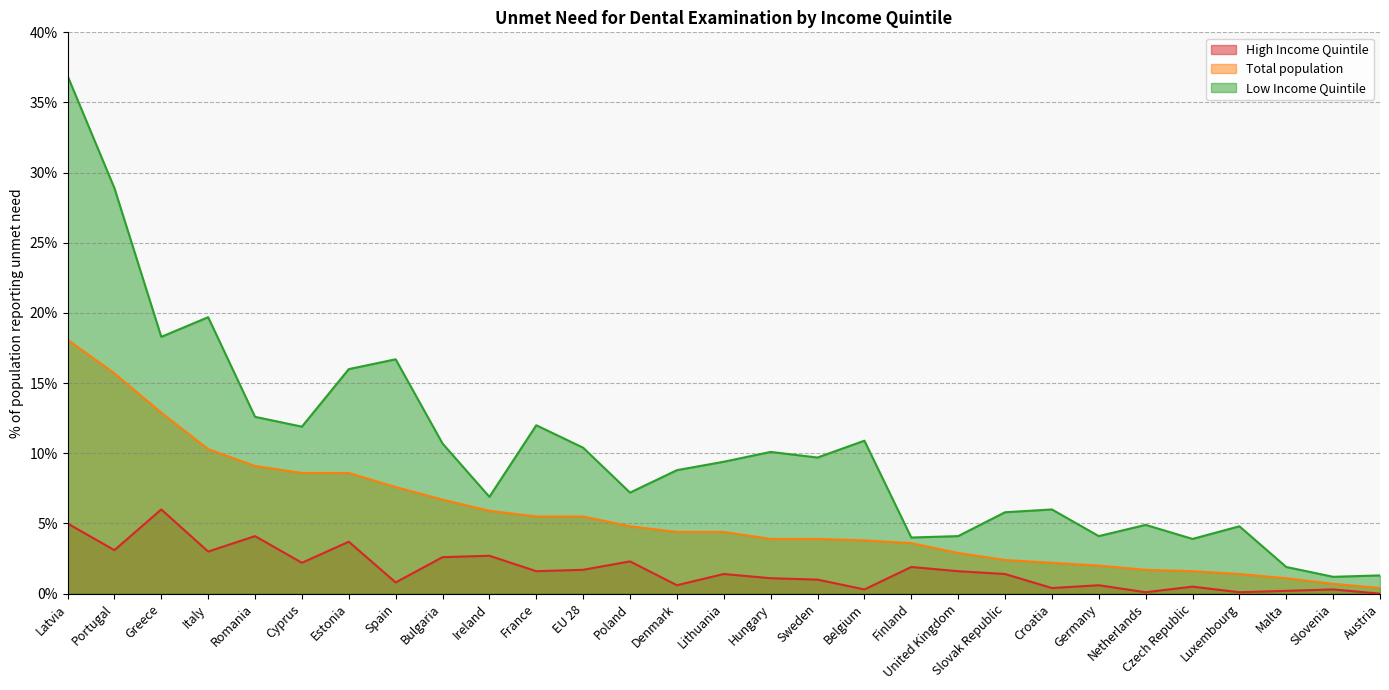

Which series changed the most between Italy and Denmark?

Low Income Quintile